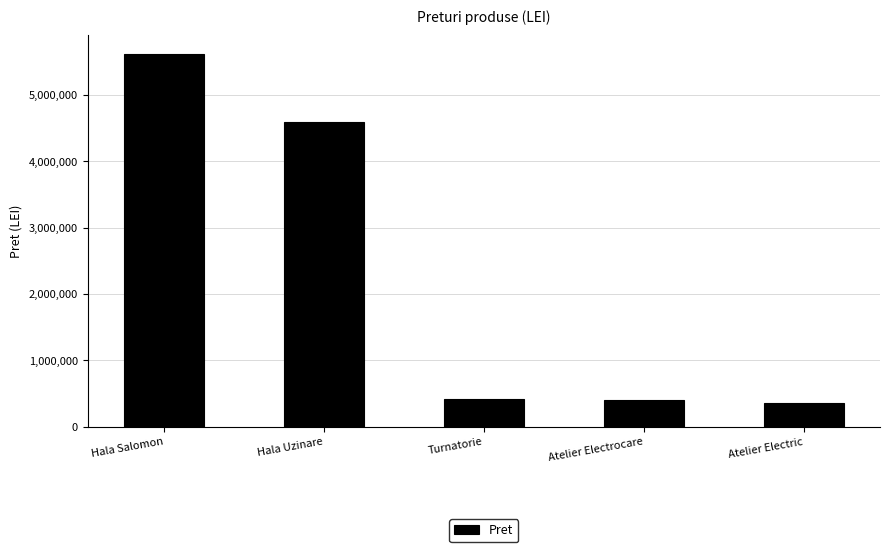

The value at Hala Uzinare is 6428257. True or false?

False